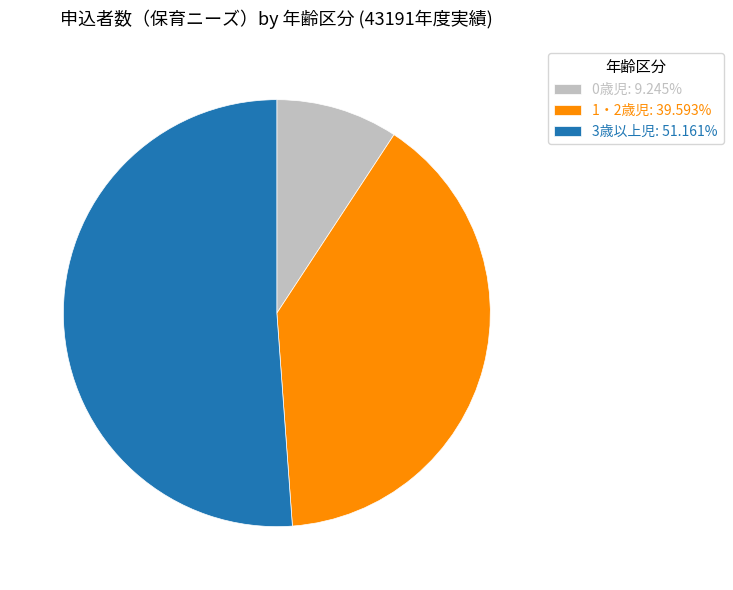

What is the ratio of the value at 1・2歳児: 39.593% to the value at 3歳以上児: 51.161%?

0.8